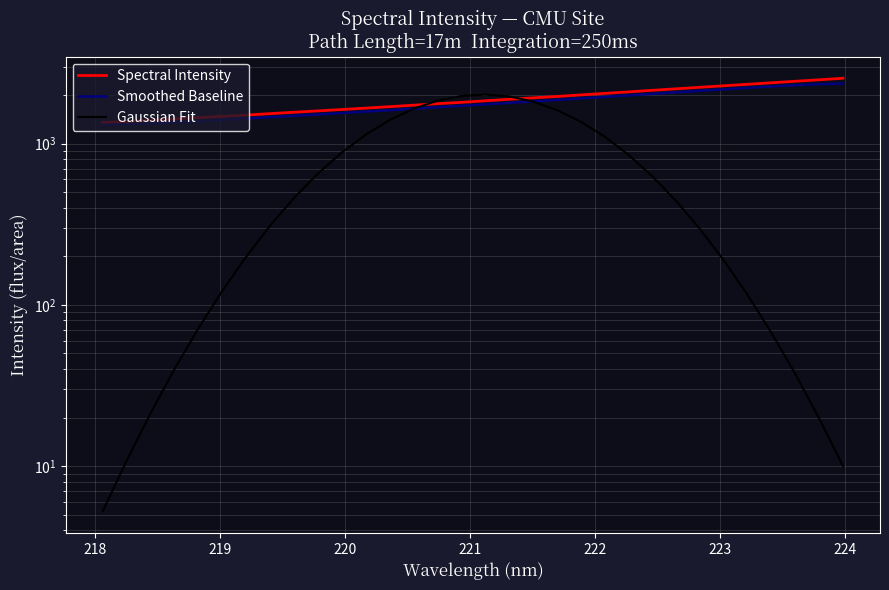

What is the average value of the Gaussian Fit series?

727.9